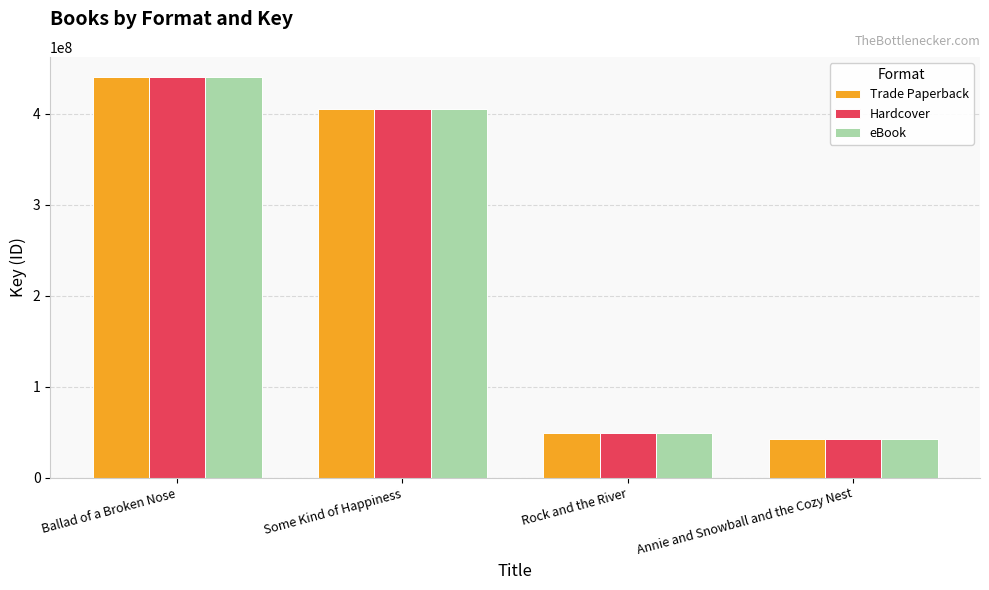

Which category has the lowest value in the Hardcover series?

Annie and Snowball and the Cozy Nest